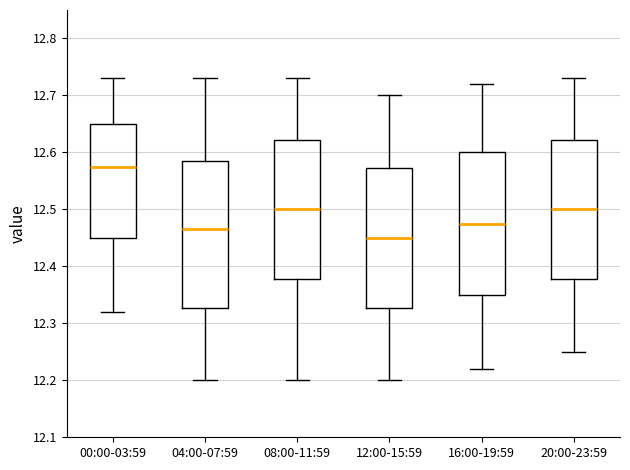

Reading left to right, transcribe this box plot: for each box, give where its median line is, the range the box spans, and where its two whiskers end, as read against the y-axis. The values are not printed on the chart, so give them approximately, as read against the axis.

00:00-03:59: median 12.58, box 12.45 to 12.65, whiskers 12.32 to 12.73
04:00-07:59: median 12.47, box 12.33 to 12.59, whiskers 12.20 to 12.73
08:00-11:59: median 12.50, box 12.38 to 12.62, whiskers 12.20 to 12.73
12:00-15:59: median 12.45, box 12.33 to 12.57, whiskers 12.20 to 12.70
16:00-19:59: median 12.48, box 12.35 to 12.60, whiskers 12.22 to 12.72
20:00-23:59: median 12.50, box 12.38 to 12.62, whiskers 12.25 to 12.73